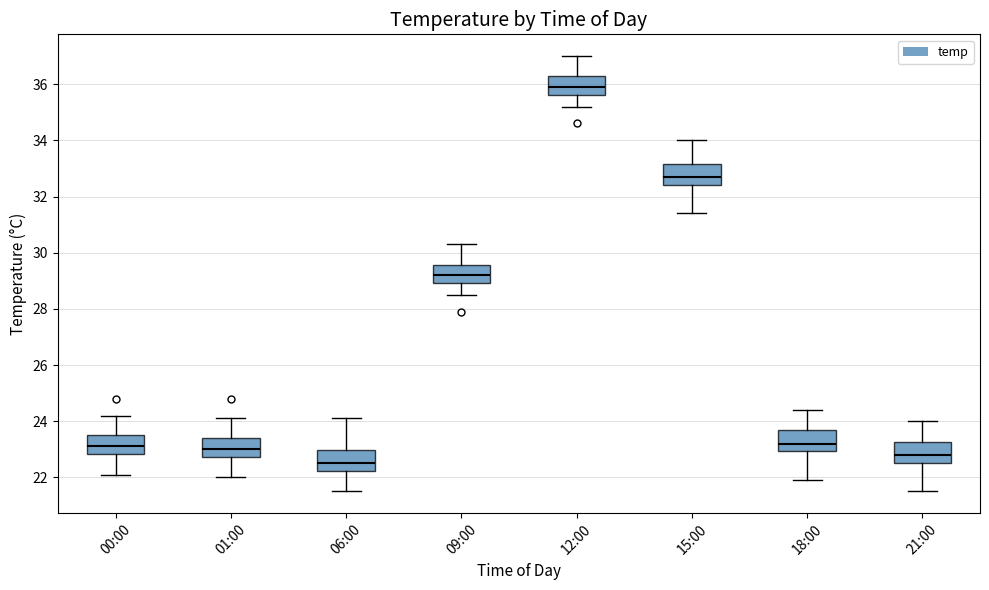

Where is the lower edge of the box for 18:00 on the y-axis? The values are not printed on the chart, so give them approximately, as read against the axis.

23.0